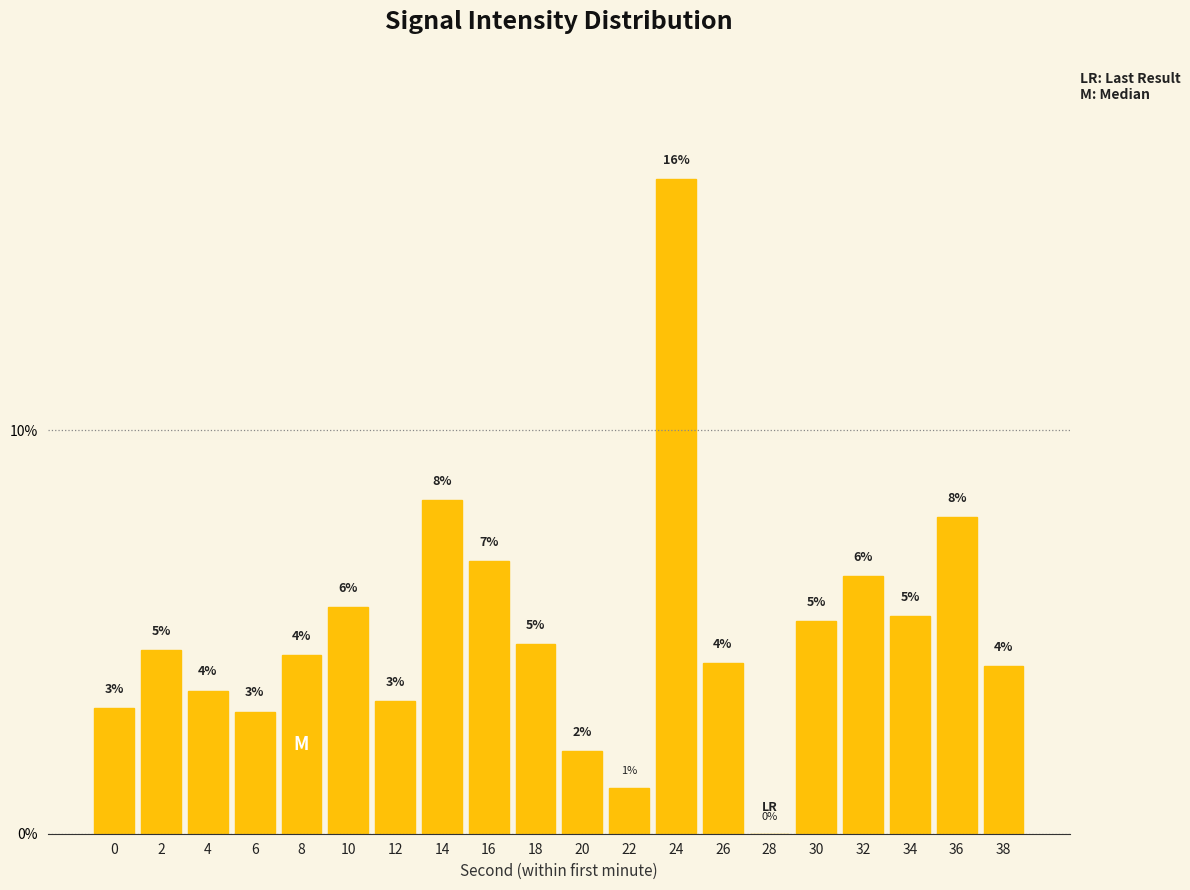

Which category has the lowest value across all series?

28